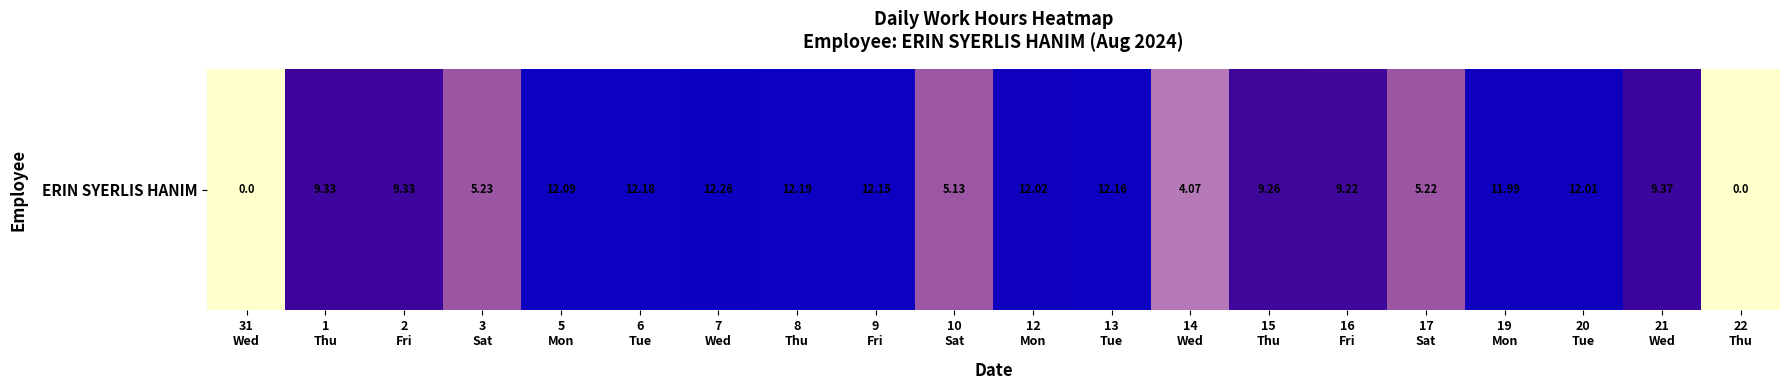

Rank the categories by value from highest to lowest.

7
Wed, 8
Thu, 6
Tue, 13
Tue, 9
Fri, 5
Mon, 12
Mon, 20
Tue, 19
Mon, 21
Wed, 1
Thu, 2
Fri, 15
Thu, 16
Fri, 3
Sat, 17
Sat, 10
Sat, 14
Wed, 31
Wed, 22
Thu